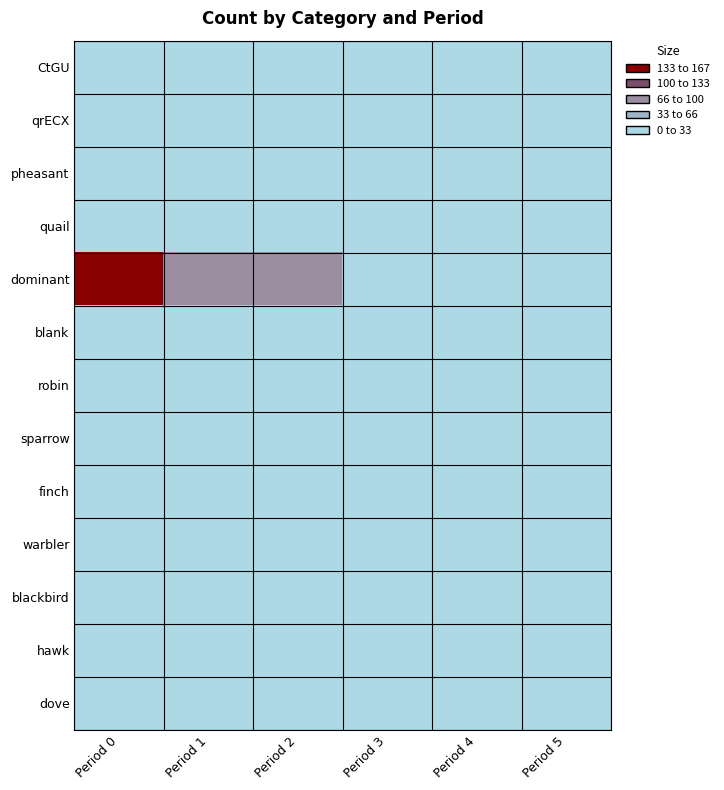

Rank the series at Period 5 from lowest to highest value.

CtGU, qrECX, pheasant, quail, dominant, blank, robin, sparrow, finch, warbler, blackbird, hawk, dove